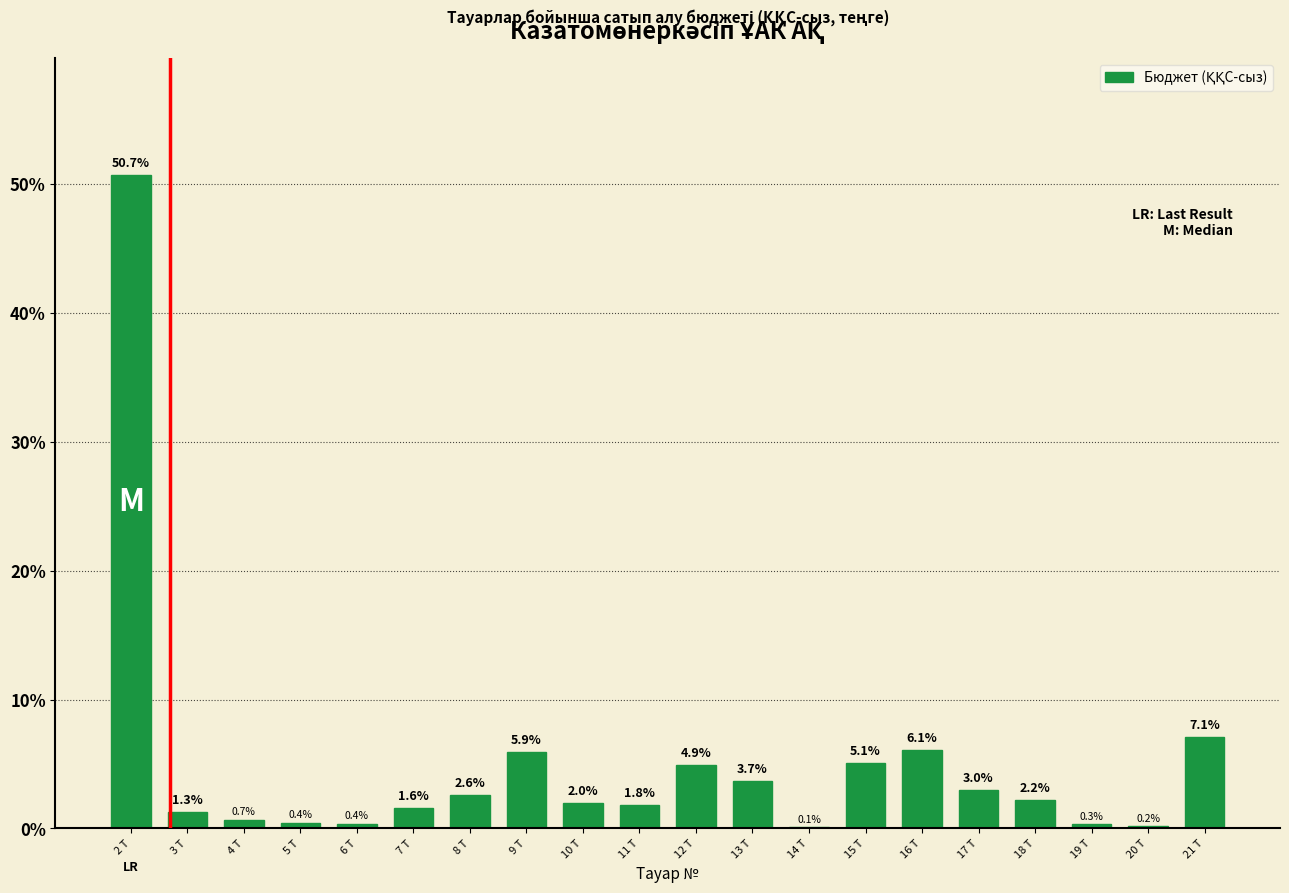

Which category has the highest value across all series?

2 Т